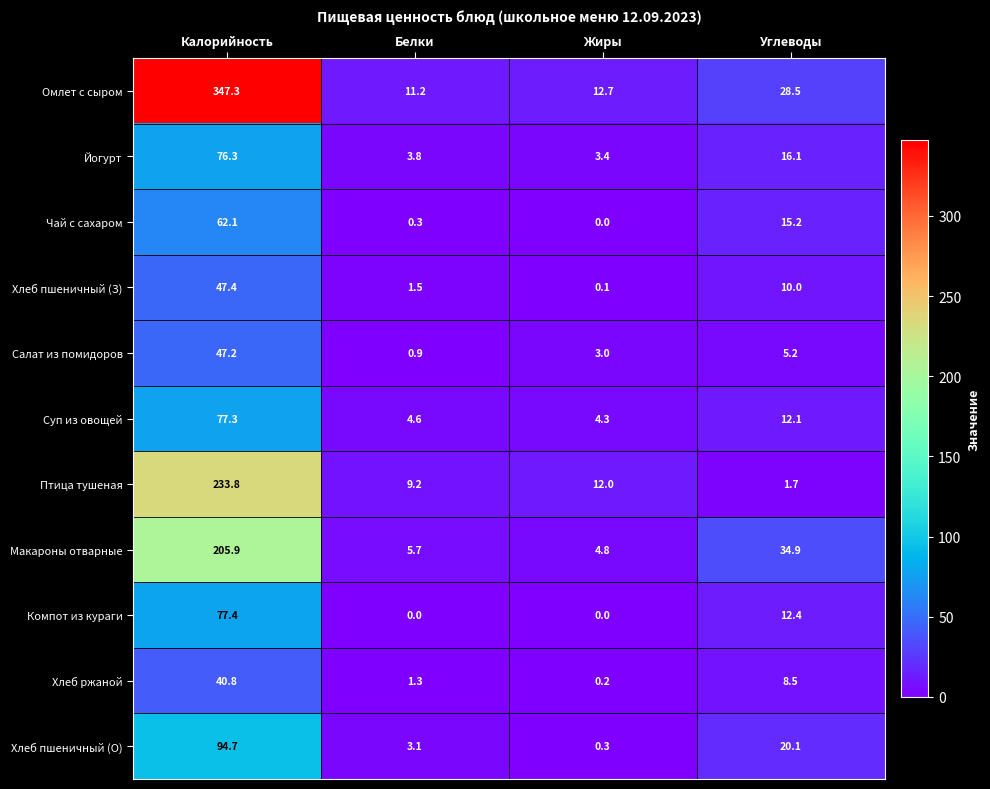

What is the sum of all Хлеб пшеничный (З) values?

59.0